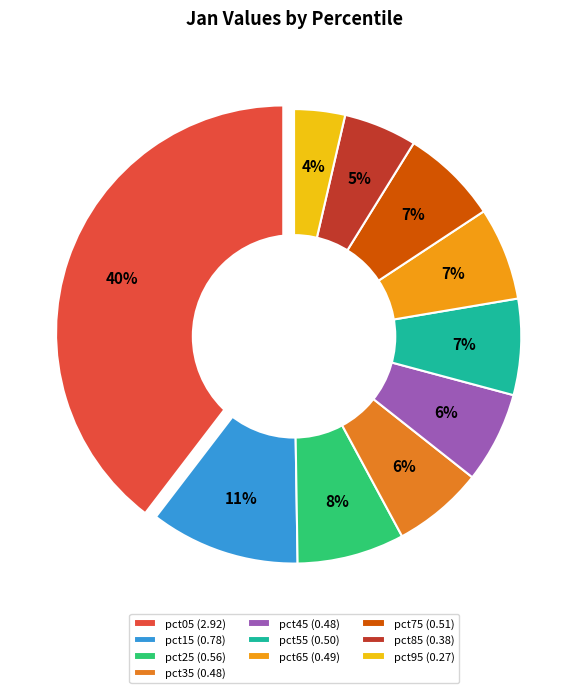

To the nearest percent, what is the difference between the largest and smallest slice percentages?

36%